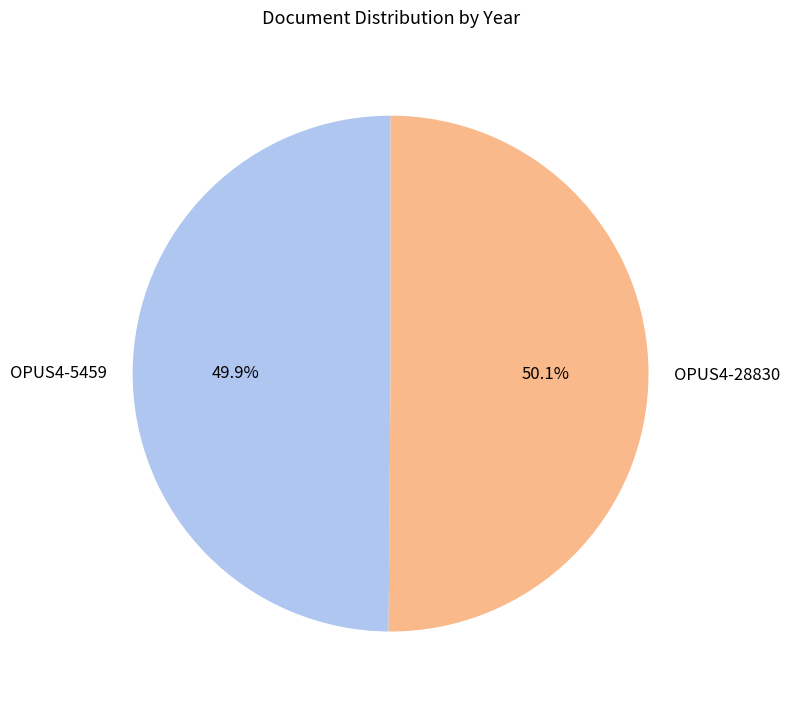

Does any single category account for the majority?

Yes